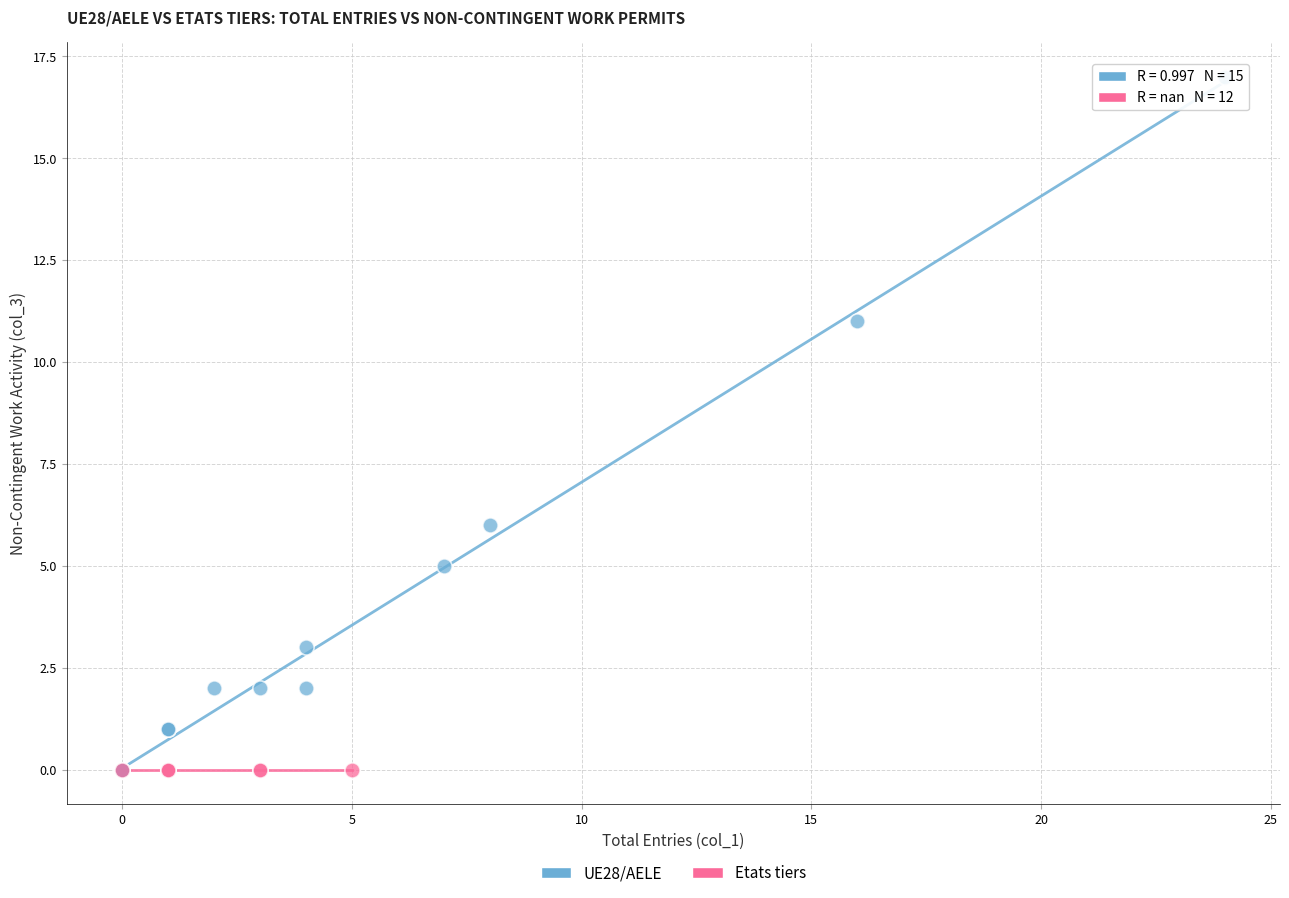

Which series reaches the maximum Y coordinate?

UE28/AELE